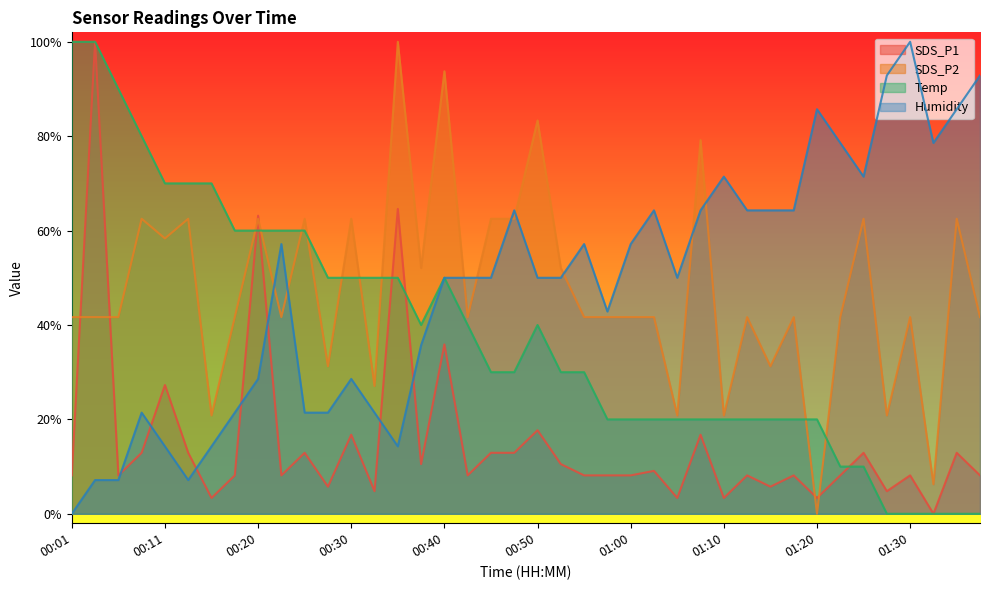

How many lines are shown in the chart?

4